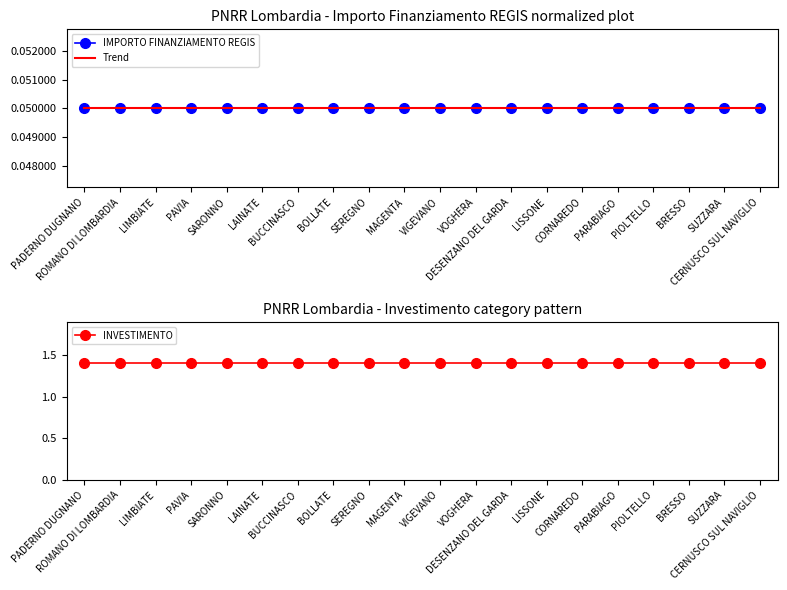

Which series has the widest spread of values?

Trend